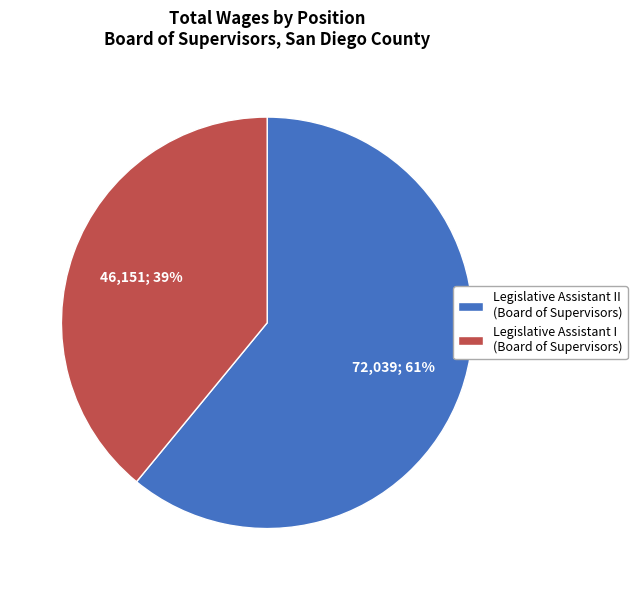

Combined, do Legislative Assistant II (Board of Supervisors) and Legislative Assistant I (Board of Supervisors) account for over 50%?

Yes